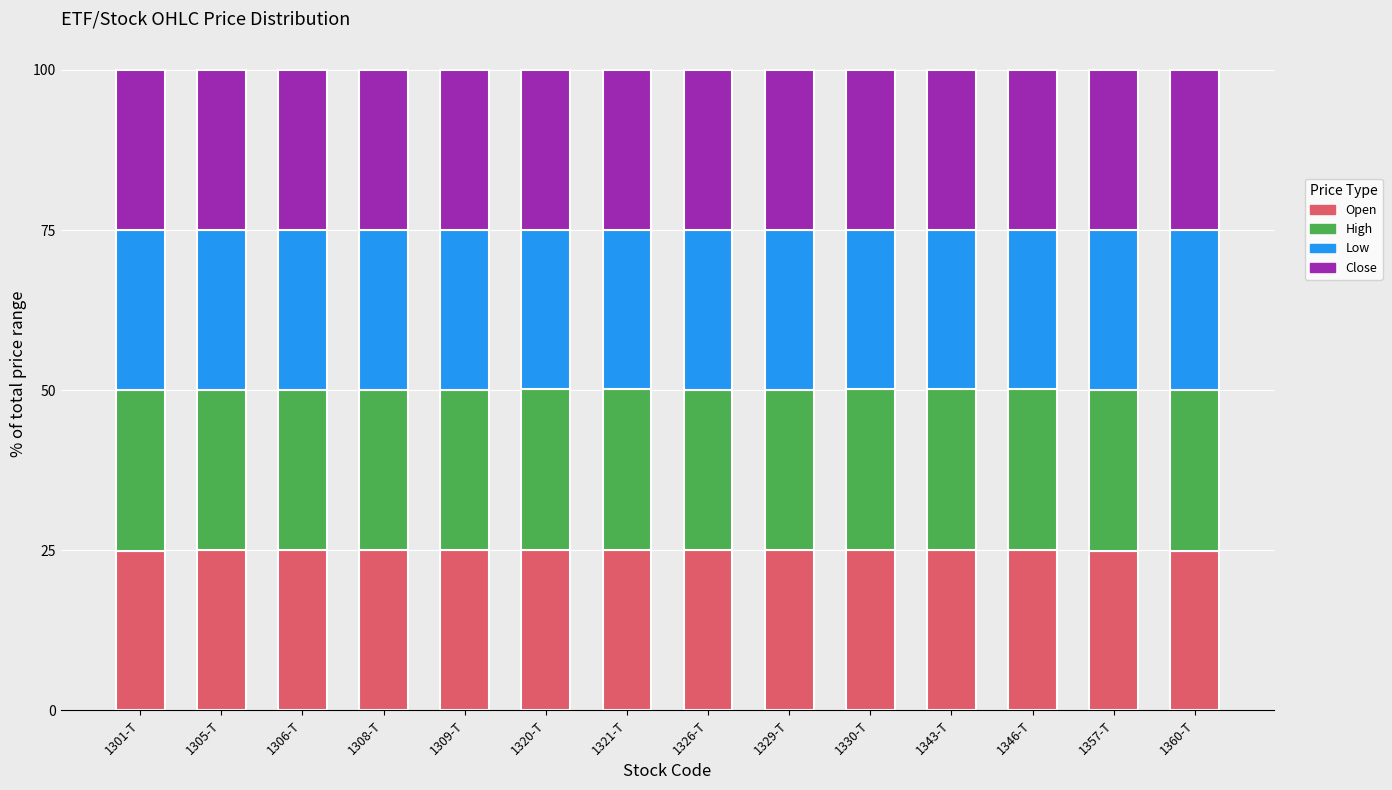

What is the sum of the Open values at 1308-T and 1326-T?

50.0